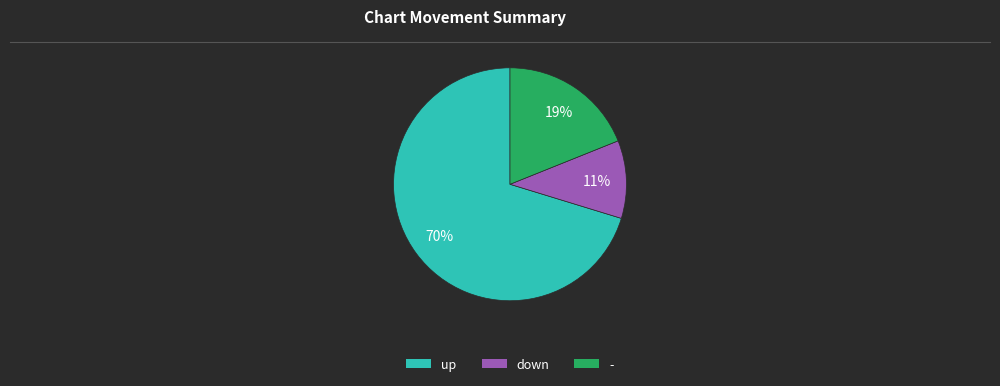

What is the majority slice?

up